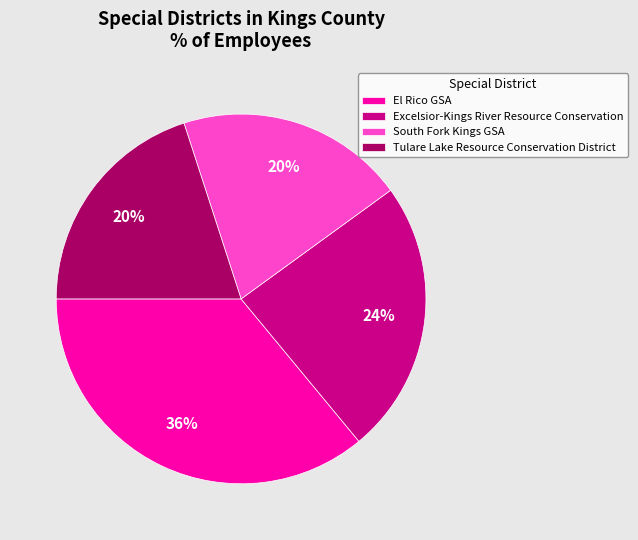

Does any single category account for the majority?

No